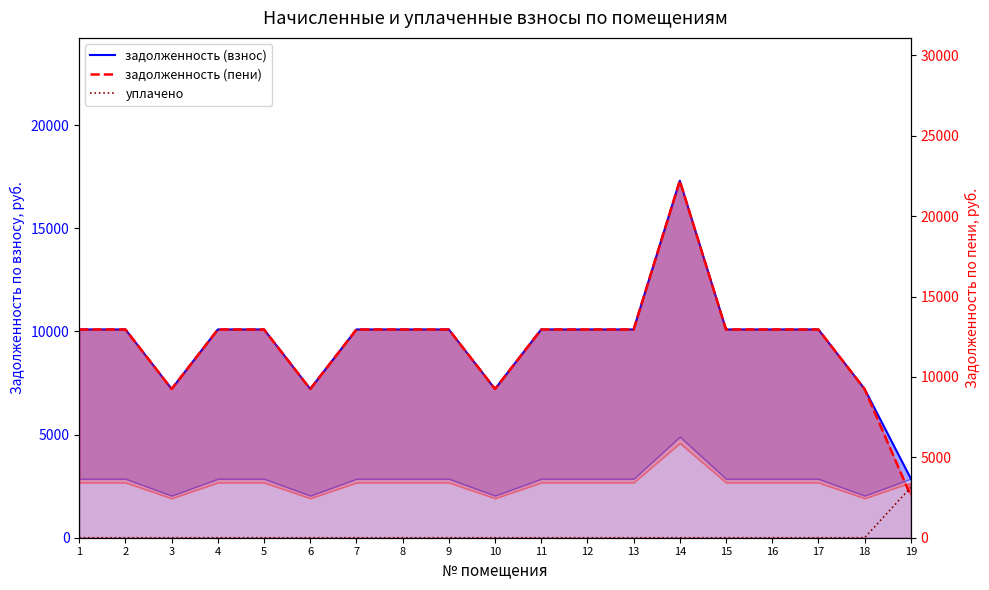

Reading right to left, extract all data points from this chart.

задолженность (взнос): 19=2871.2	18=7212.0	17=10096.8	16=10096.8	15=10096.8	14=17308.8	13=10096.8	12=10096.8	11=10096.8	10=7212.0	9=10096.8	8=10096.8	7=10096.8	6=7212.0	5=10096.8	4=10096.8	3=7212.0	2=10096.8	1=10096.8
задолженность (пени): 19=2601.9	18=9253.2	17=12954.5	16=12954.5	15=12954.5	14=22207.7	13=12954.5	12=12954.5	11=12954.5	10=9253.2	9=12954.5	8=12954.5	7=12954.5	6=9253.2	5=12954.5	4=12954.5	3=9253.2	2=12954.5	1=12954.5
уплачено: 19=3127.0	18=0.0	17=0.0	16=0.0	15=0.0	14=0.0	13=0.0	12=0.0	11=0.0	10=0.0	9=0.0	8=0.0	7=0.0	6=0.0	5=0.0	4=0.0	3=0.0	2=0.0	1=0.0